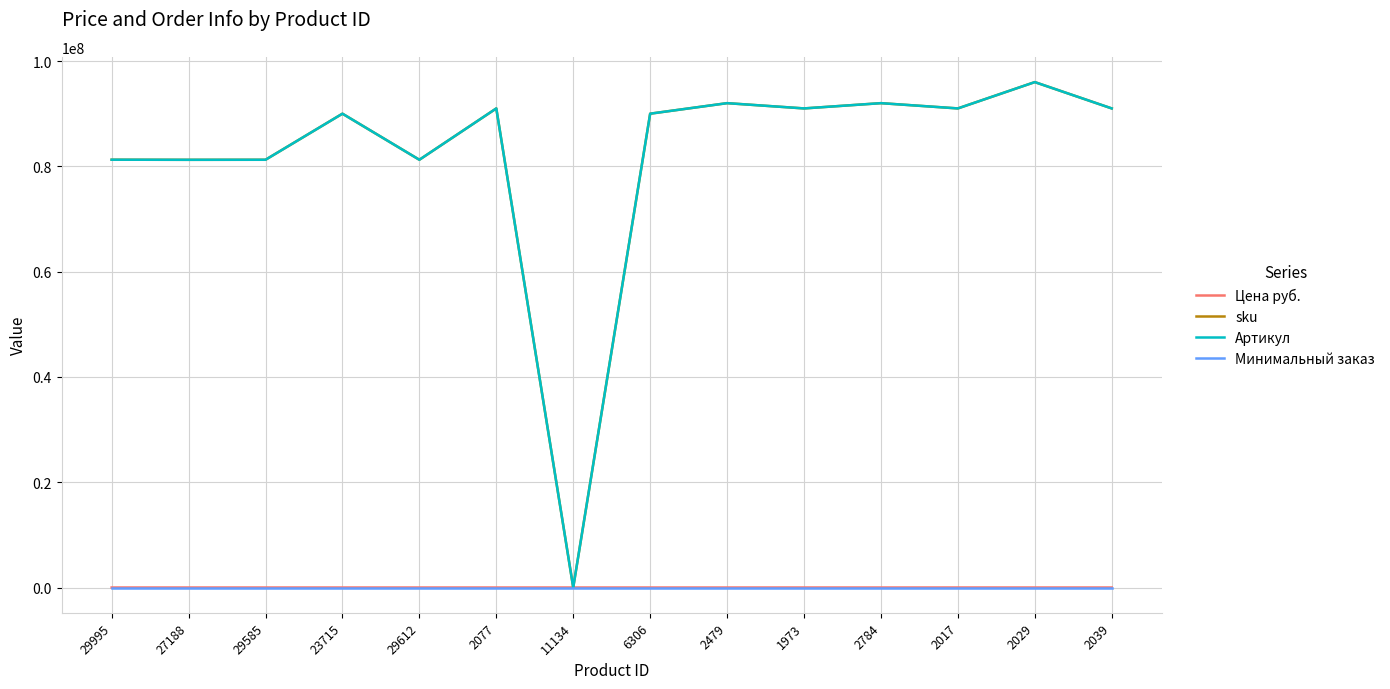

Is this an area chart (filled region under the line)?

No